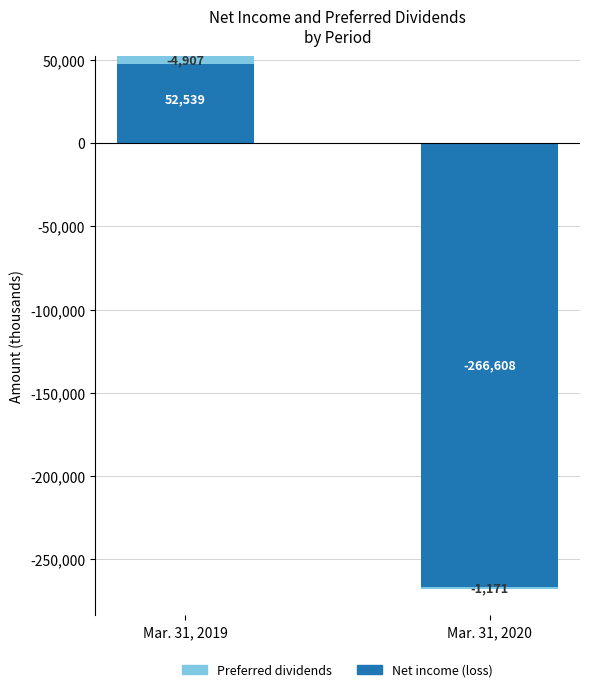

How many groups of bars are there?

2